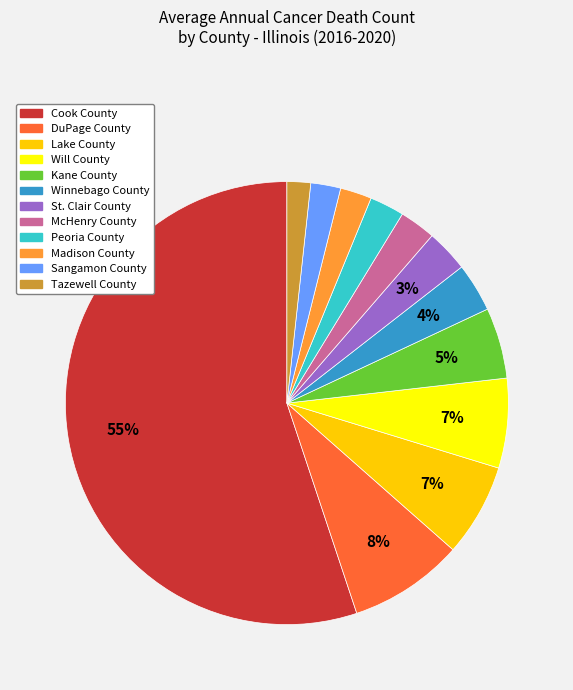

How many segments does this pie chart have?

12